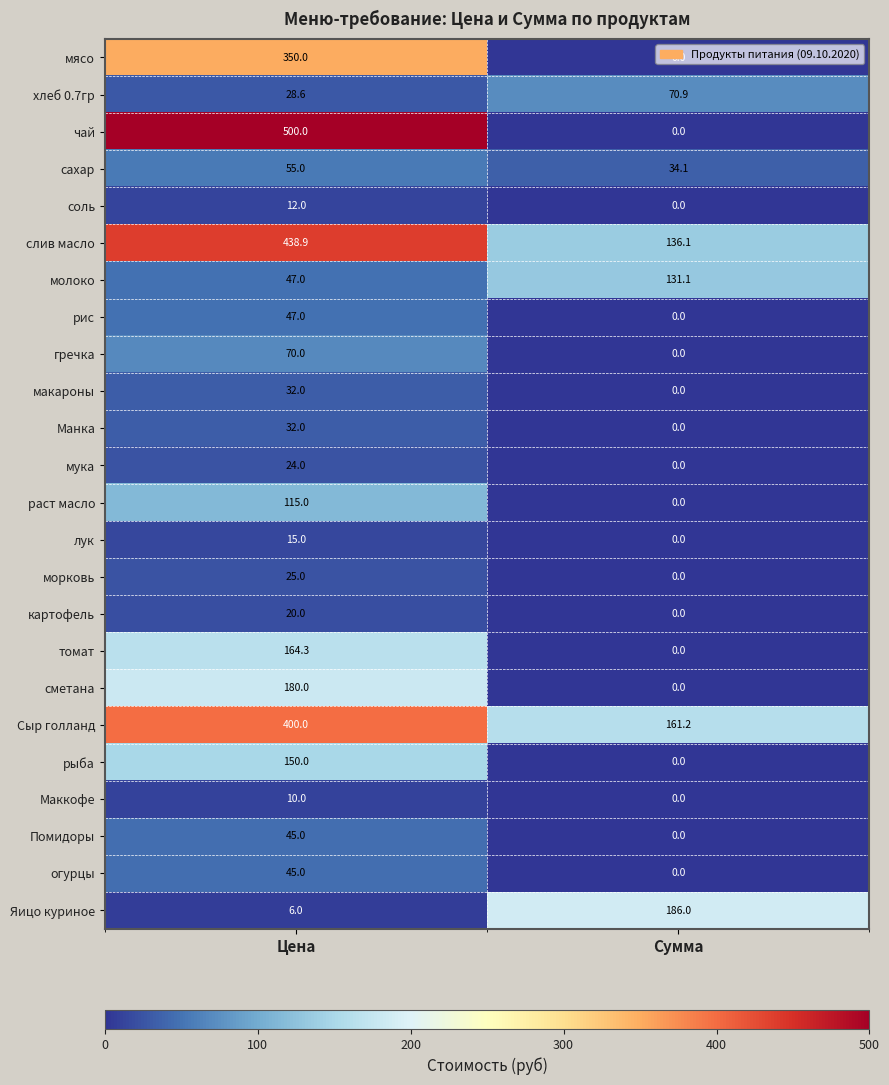

How many distinct data groups are displayed?

24